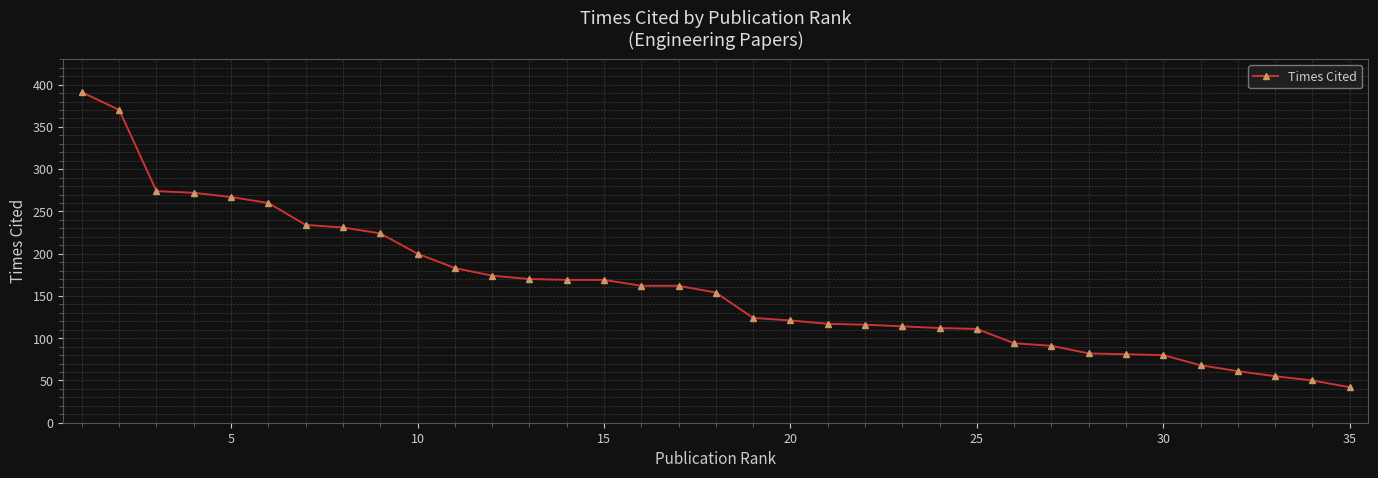

What is the difference between the second highest and second lowest values?

320